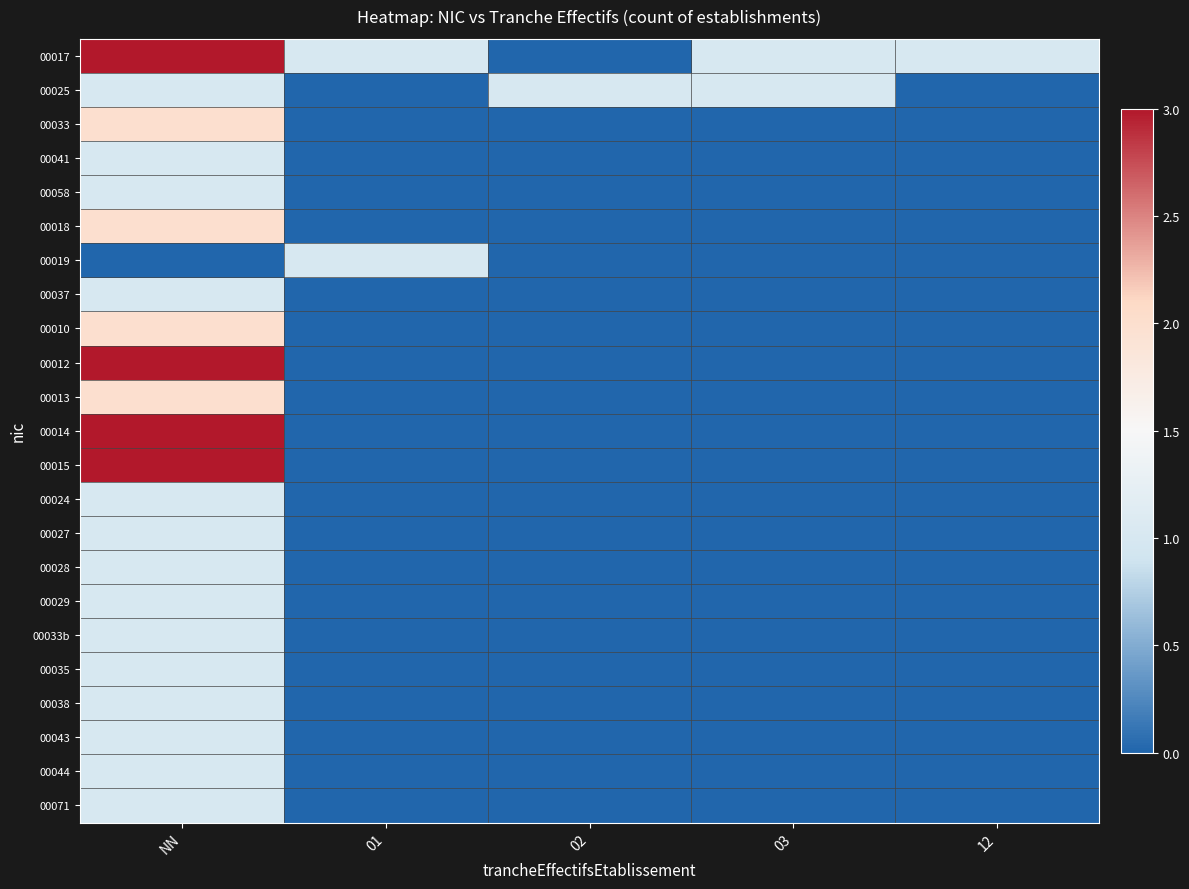

What is the total value across all series at 01?

2